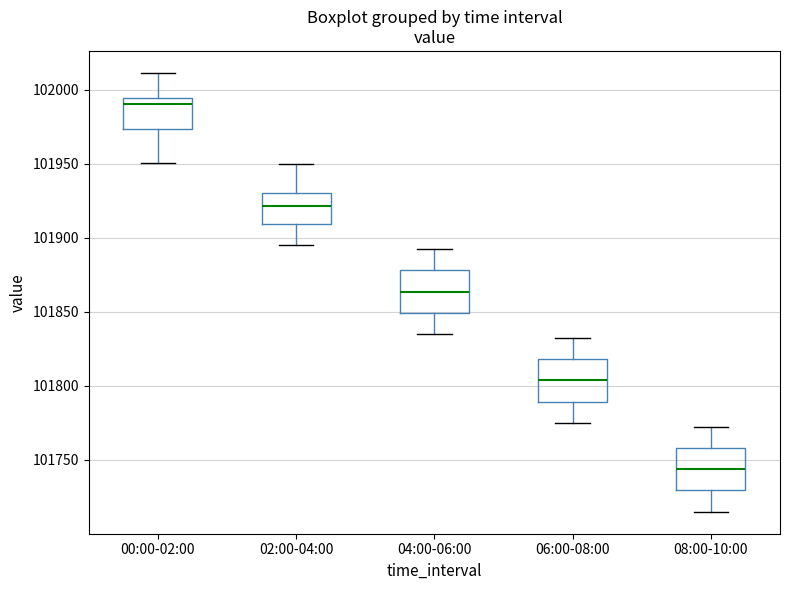

Reading left to right, transcribe this box plot: for each box, give where its median line is, the range the box spans, and where its two whiskers end, as read against the y-axis. The values are not printed on the chart, so give them approximately, as read against the axis.

00:00-02:00: median 101990, box 101975 to 101995, whiskers 101950 to 102010
02:00-04:00: median 101920, box 101910 to 101930, whiskers 101895 to 101950
04:00-06:00: median 101865, box 101850 to 101880, whiskers 101835 to 101895
06:00-08:00: median 101805, box 101790 to 101820, whiskers 101775 to 101835
08:00-10:00: median 101745, box 101730 to 101760, whiskers 101715 to 101775